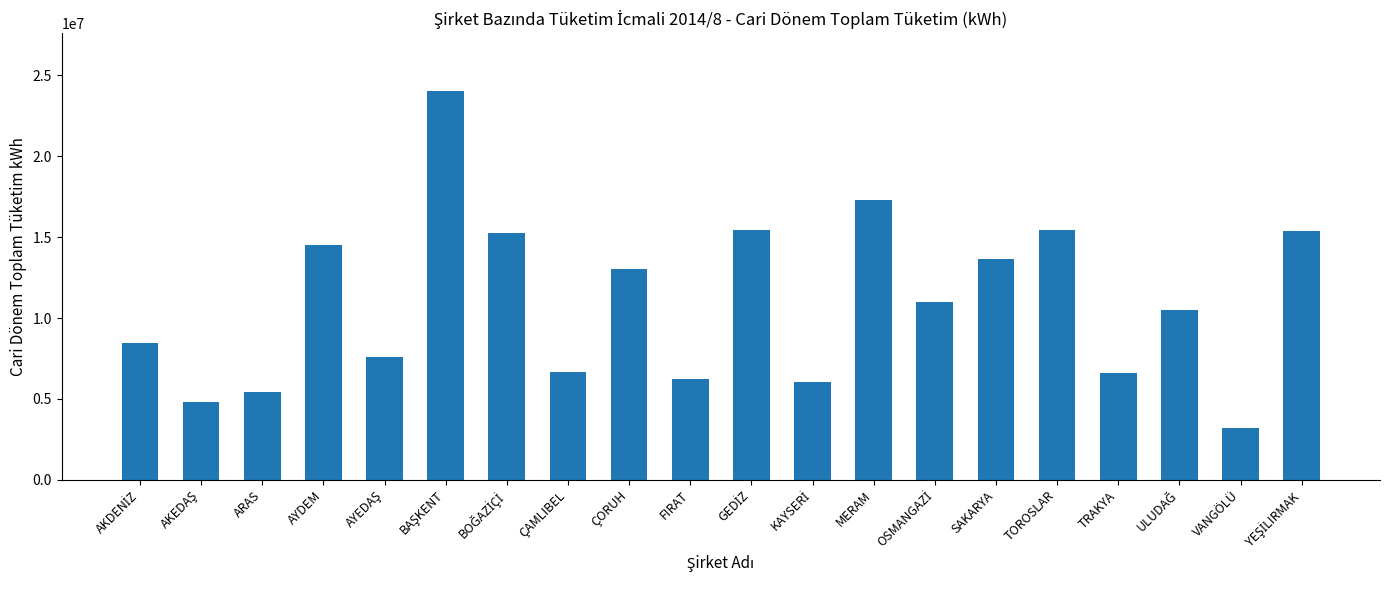

What is the average value?

11034172.5